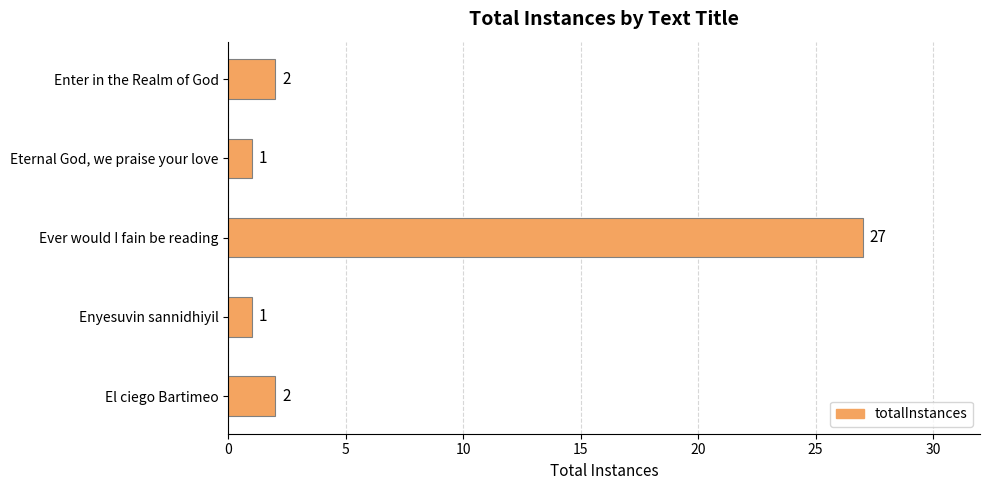

Does the chart contain any negative values?

No